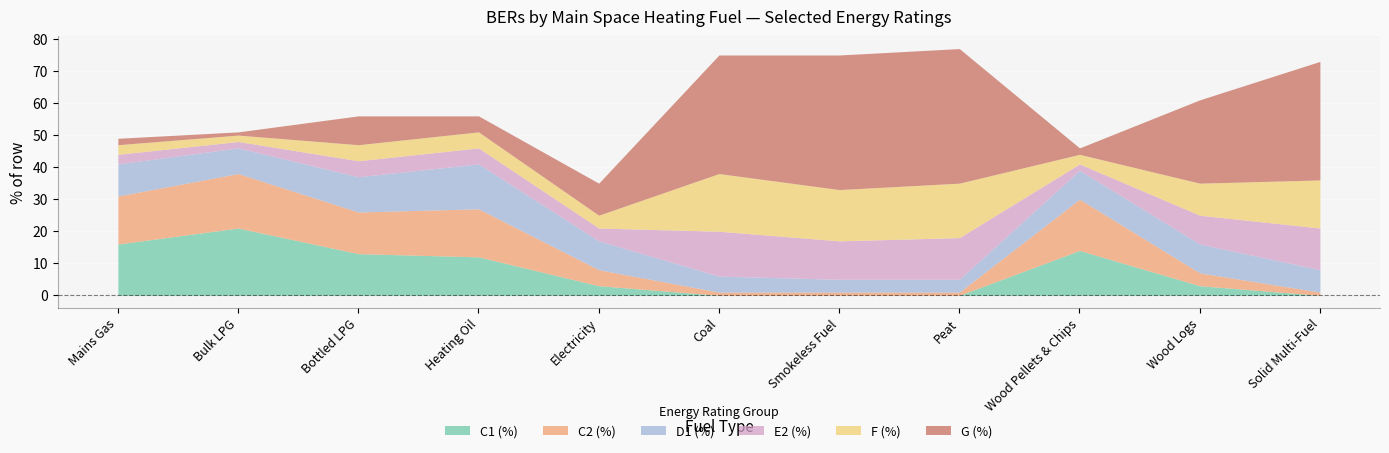

Which category has the lowest value across all series?

Coal